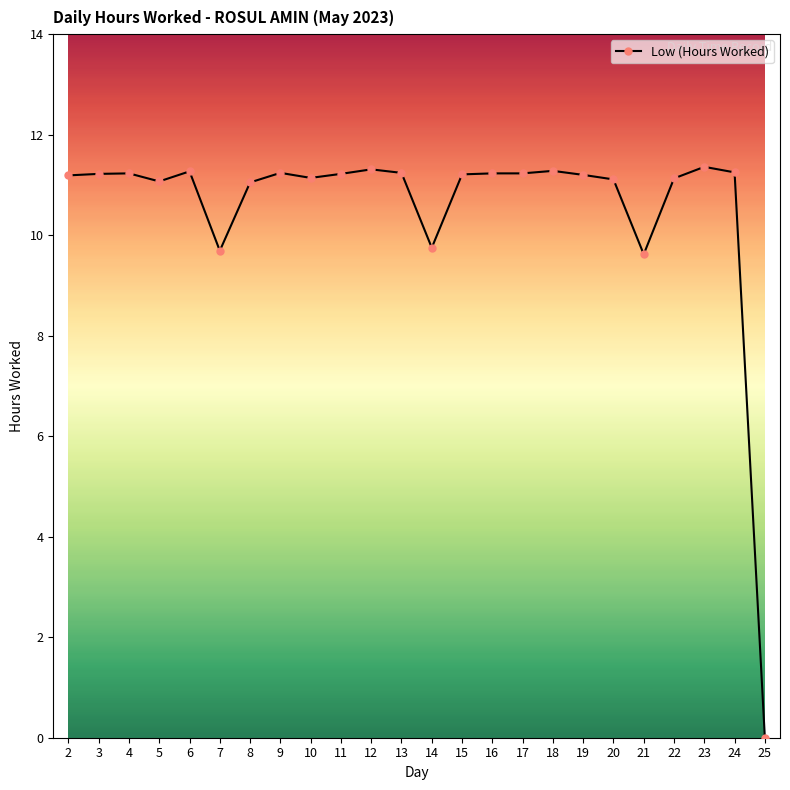

Between 24 and 7, which is larger?

24